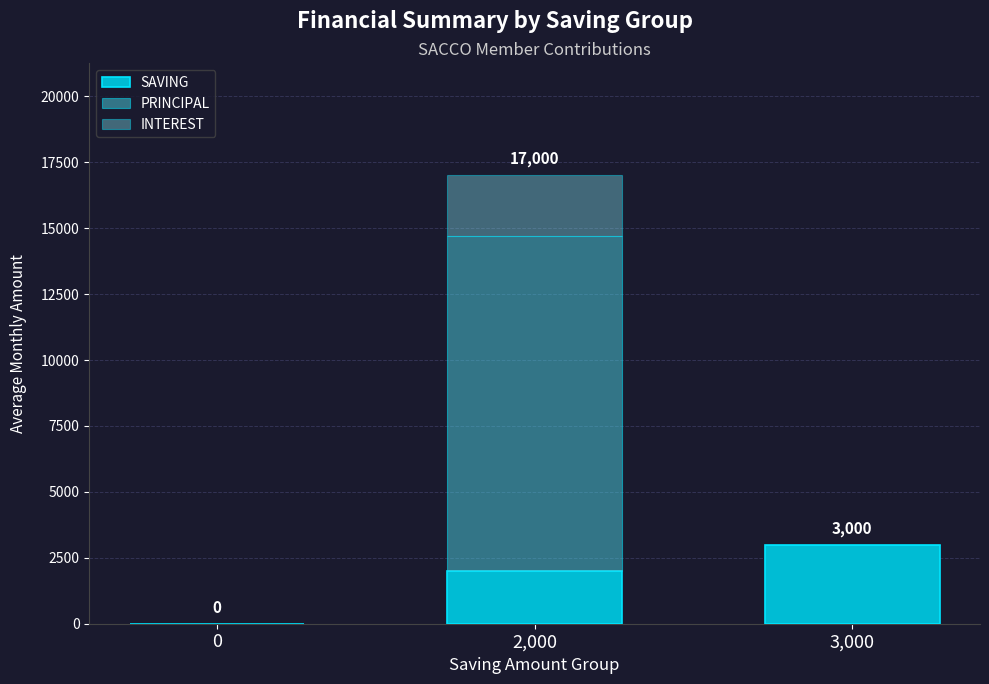

The SAVING series shows 3000 at 3,000. True or false?

True